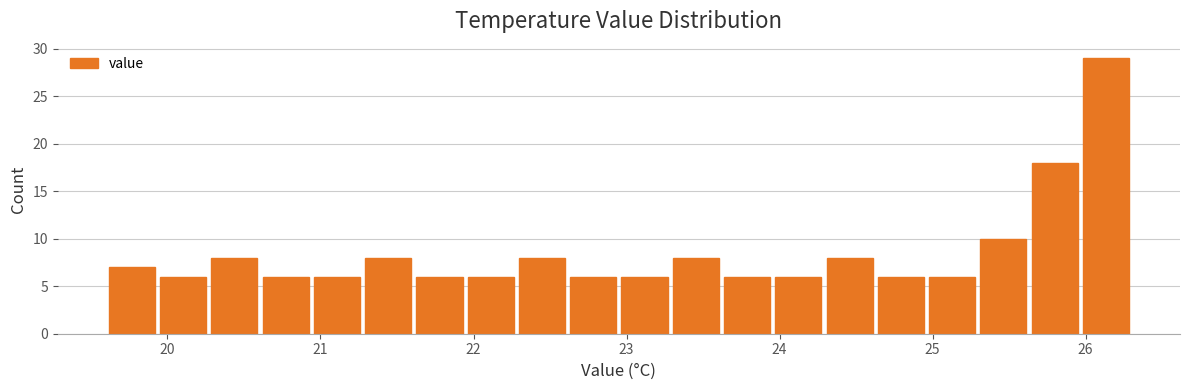

Read against the x-axis, roughly where is the centre of the tallest bar?

26.1